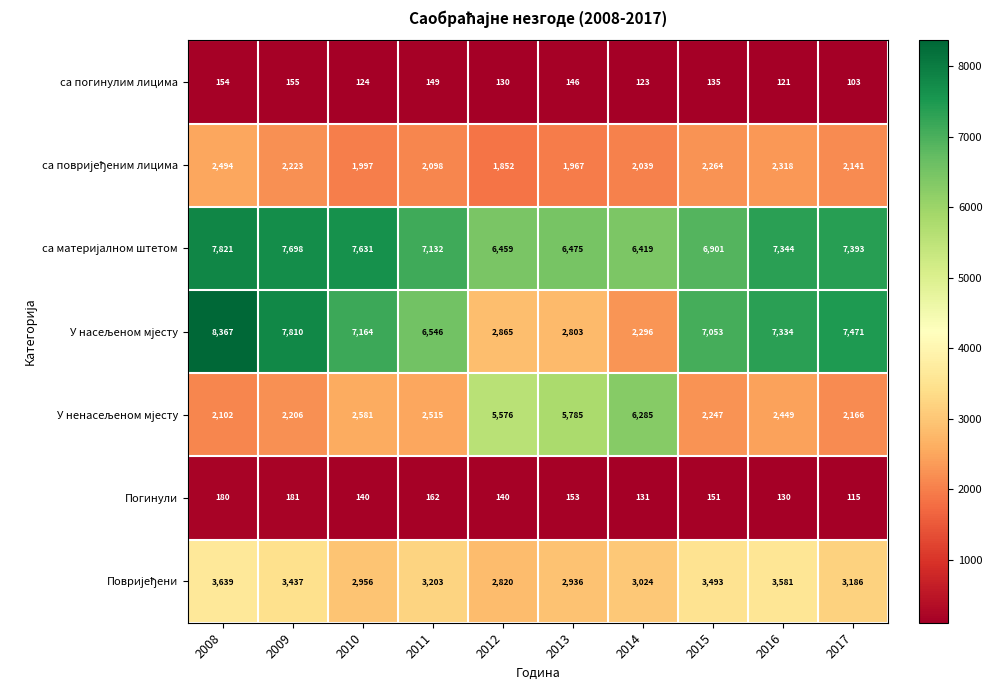

At which label does Погинули first exceed 151?

2008